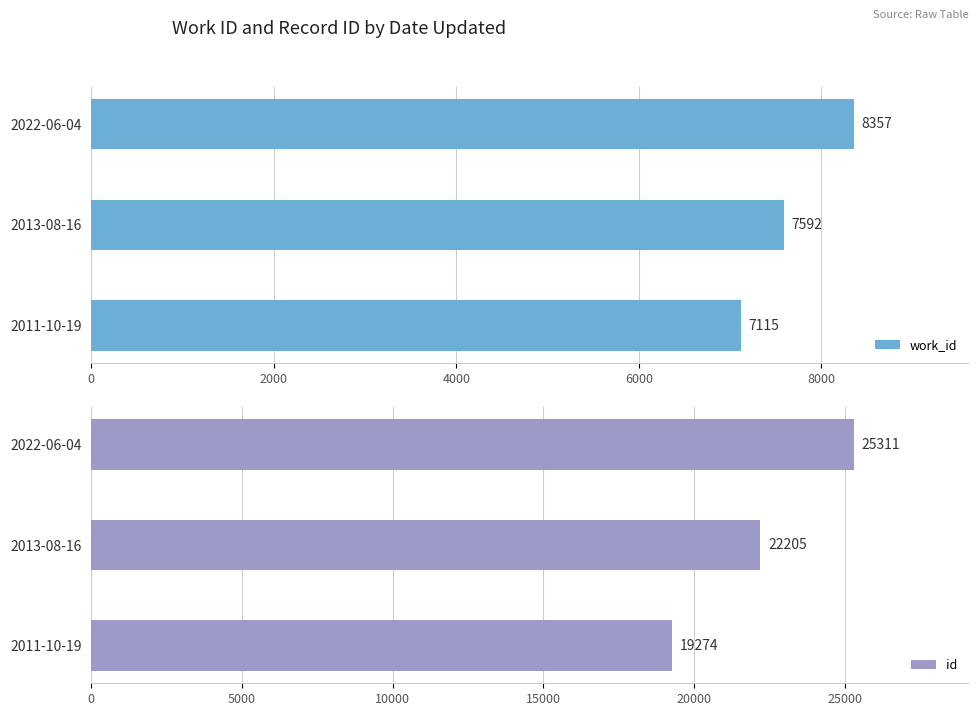

Where is work_id nearest to the value 7736?

2013-08-16